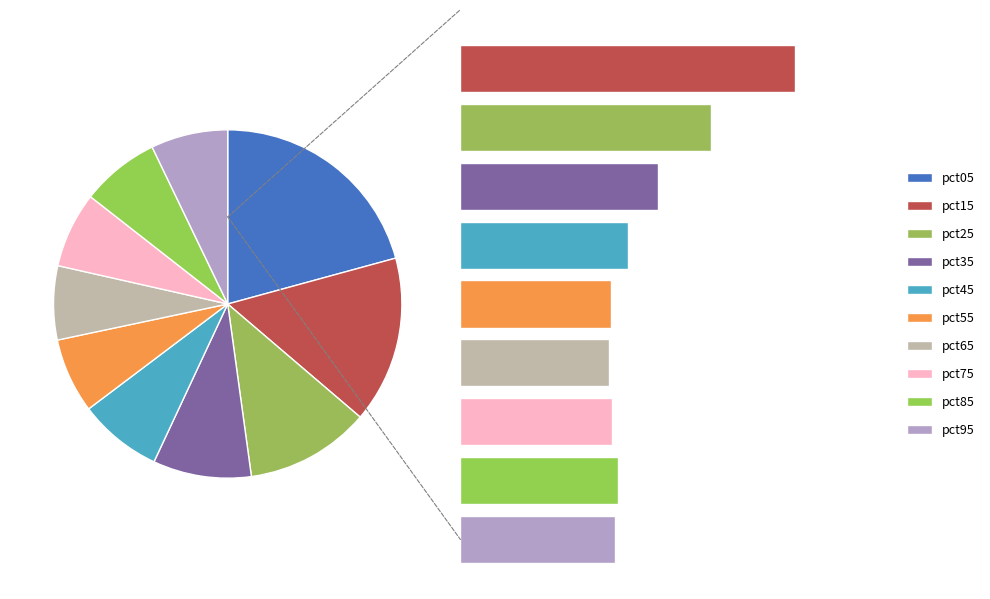

Between pct05 and pct85, which is larger?

pct05